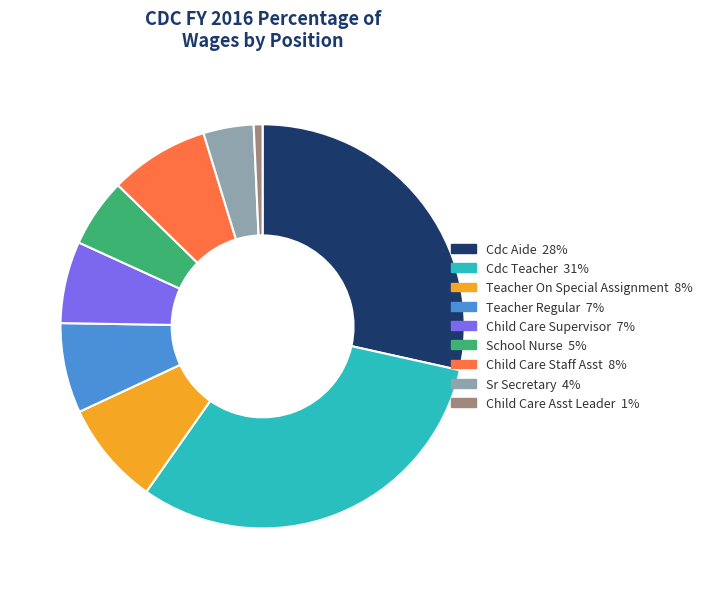

Which category has the smallest portion of the pie?

Child Care Asst Leader